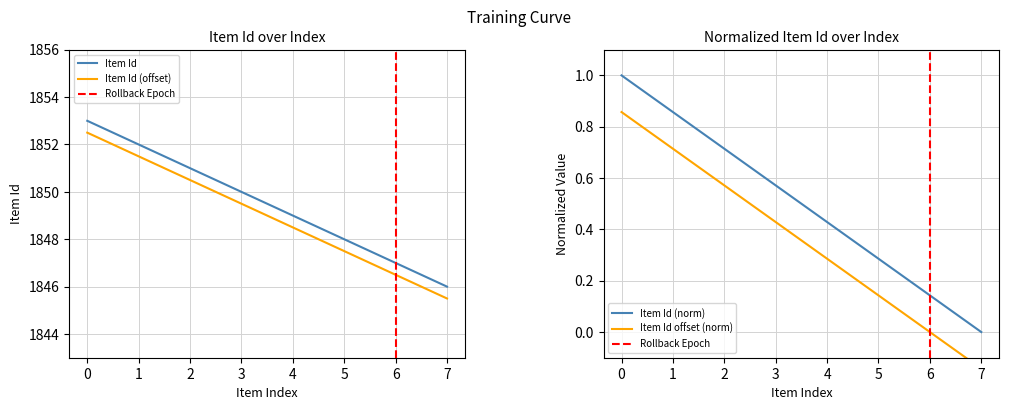

What is the label of the 3rd point from the right?

5